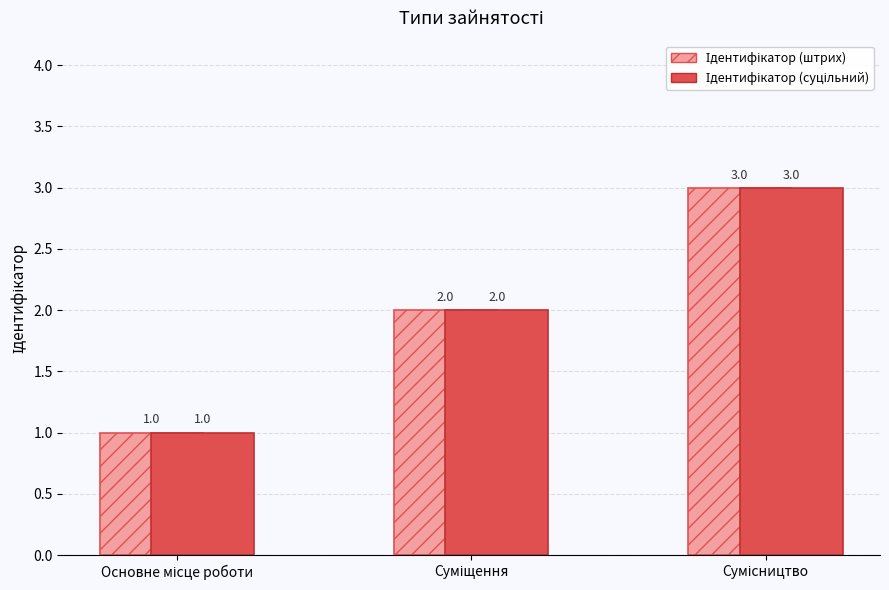

How many series are shown in this chart?

2